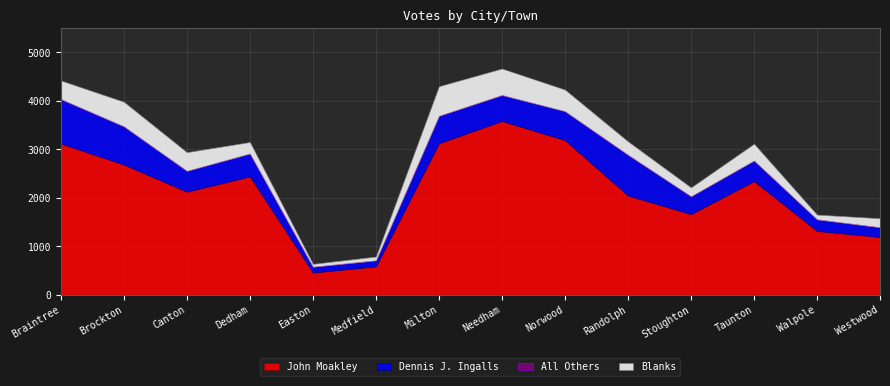

Which series has the largest total across all categories?

John Moakley